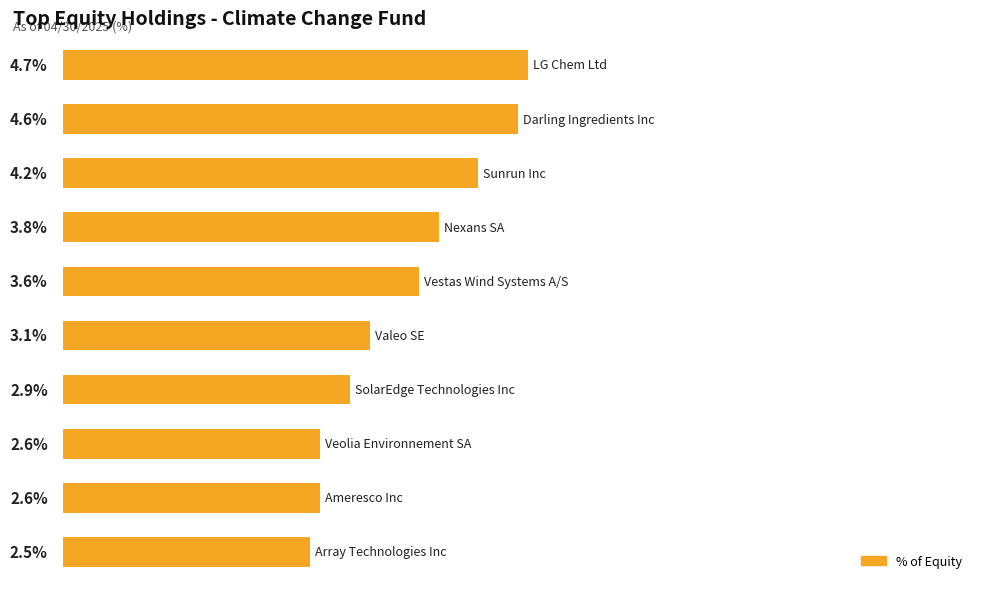

What is the average value?

3.5